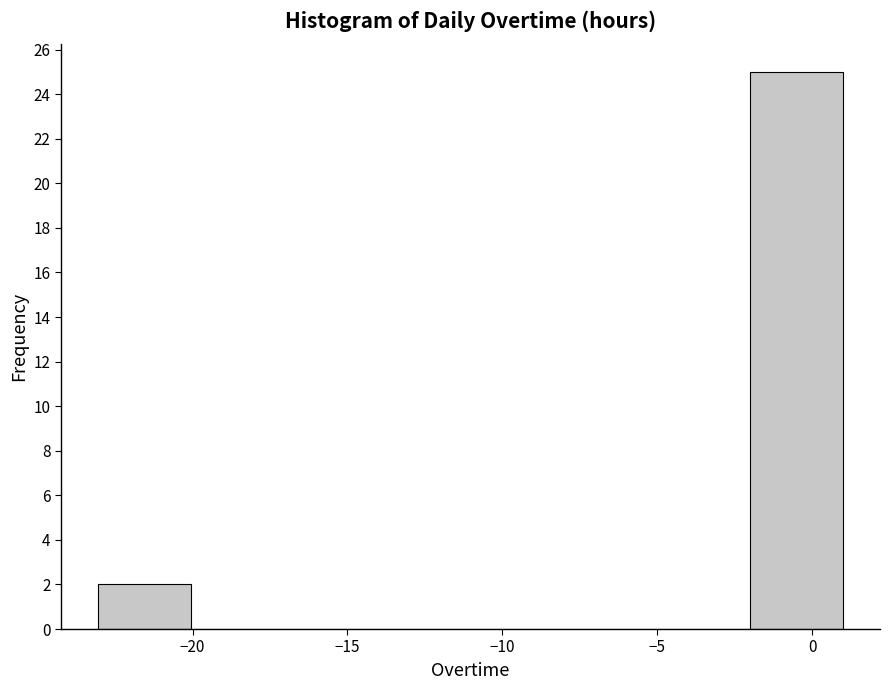

Reading left to right, transcribe this chart: for each bar, give the range it covers on the x-axis and its height. Neither the bar edges nor the heights are printed on the chart, so give them approximately, as read against the axes.

-23 to -20: 2
-20 to -17: 0
-17 to -14: 0
-14 to -11: 0
-11 to -8: 0
-8 to -5: 0
-5 to -2: 0
-2 to 1: 25